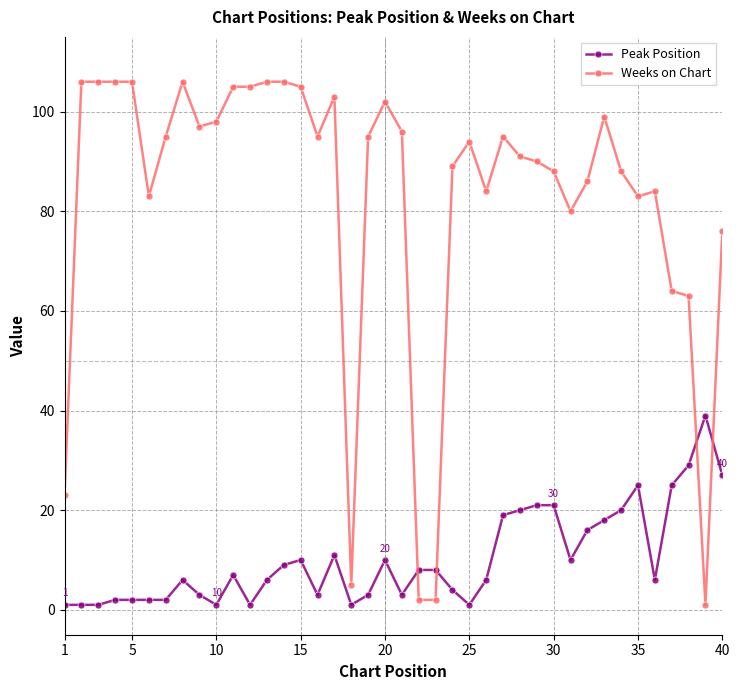

What is the greatest value displayed?

106